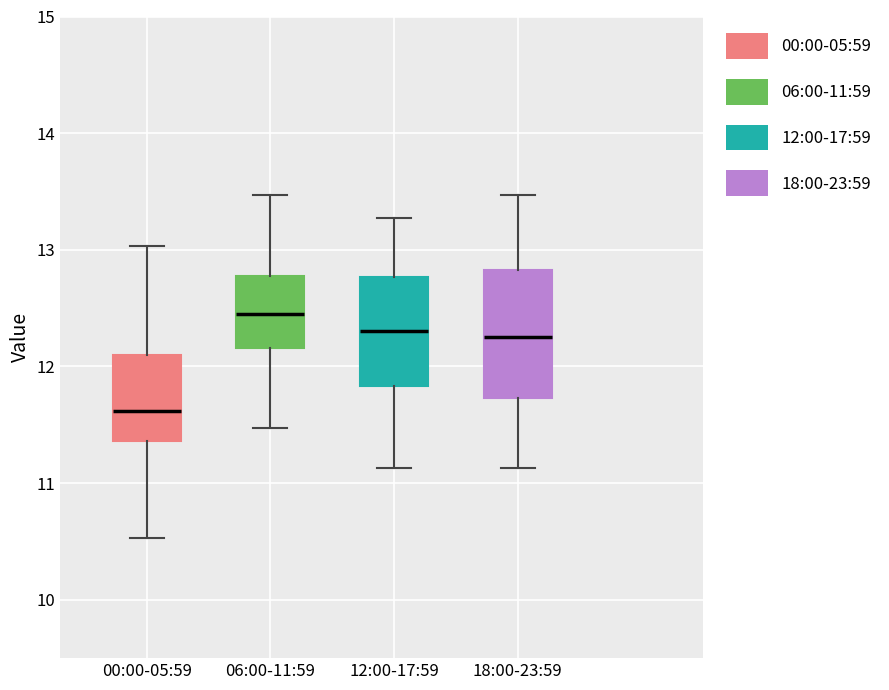

Where does the lower whisker of the box for 18:00-23:59 end on the y-axis? The values are not printed on the chart, so give them approximately, as read against the axis.

11.1